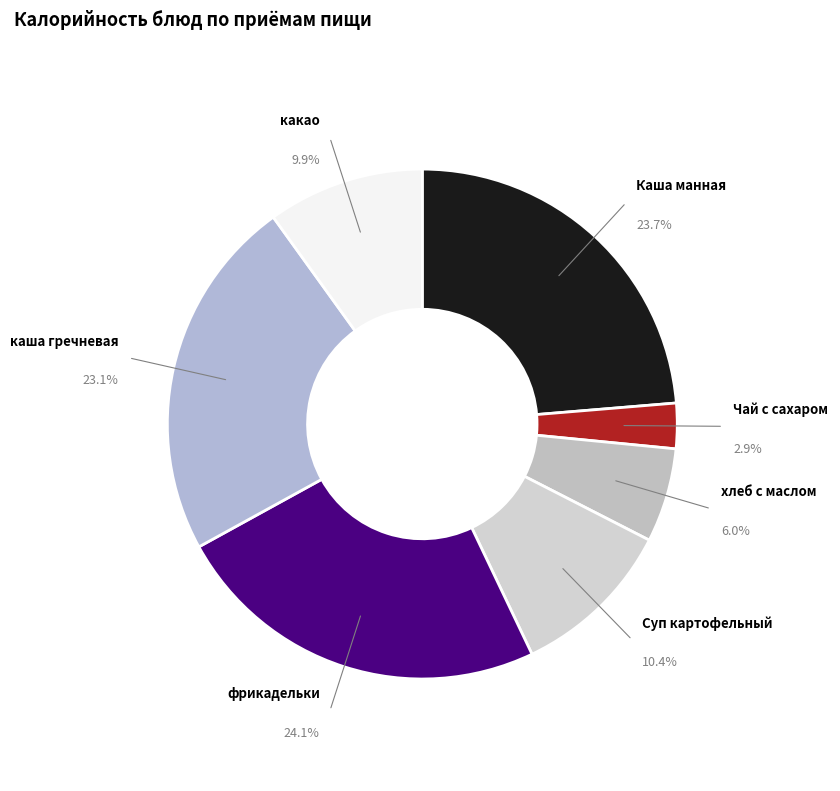

Is it true that Чай с сахаром is 17% of the pie?

False